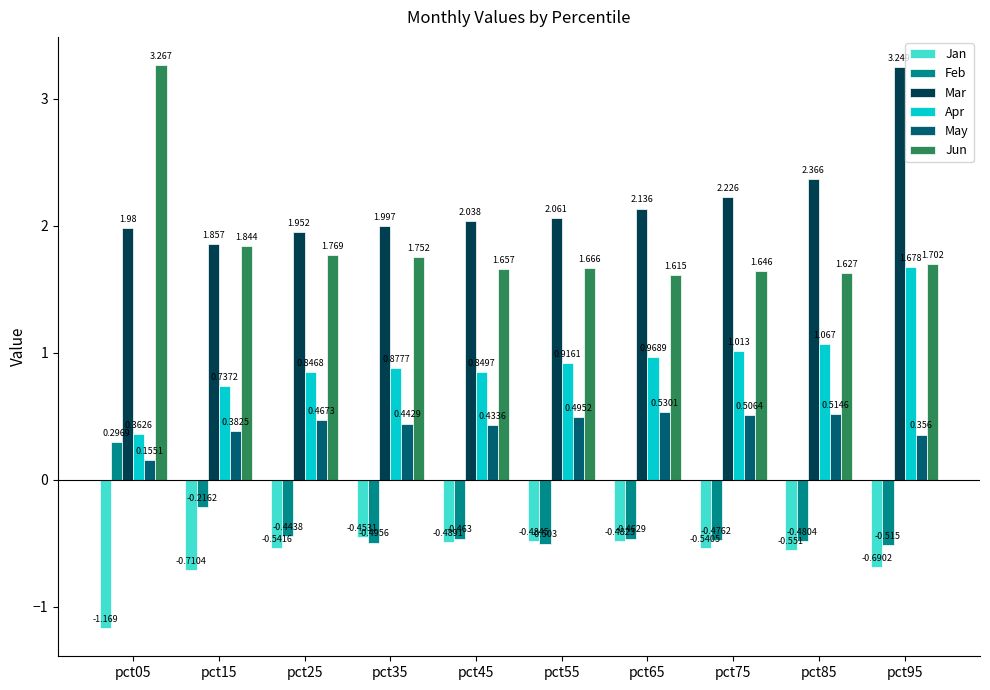

Which series has the largest range (max minus min)?

Jun